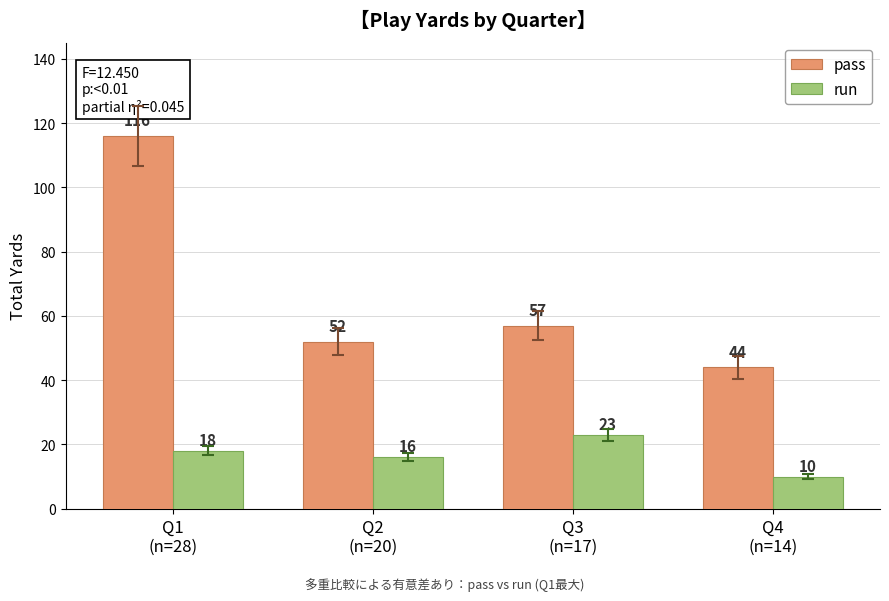

Which series has the largest total across all categories?

pass